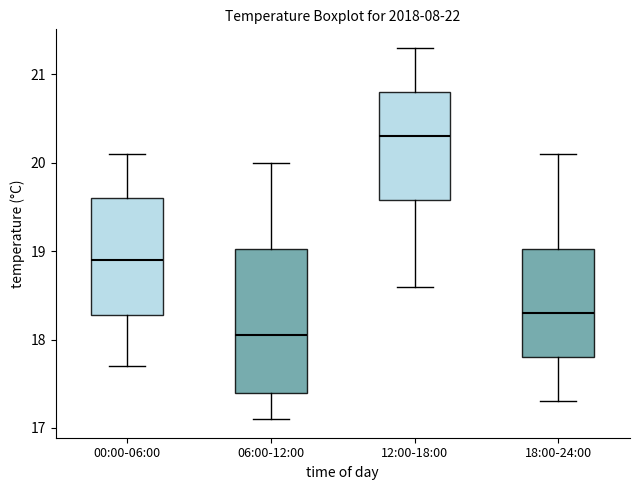

Where does the lower whisker of the box for 18:00-24:00 end on the y-axis? The values are not printed on the chart, so give them approximately, as read against the axis.

17.3